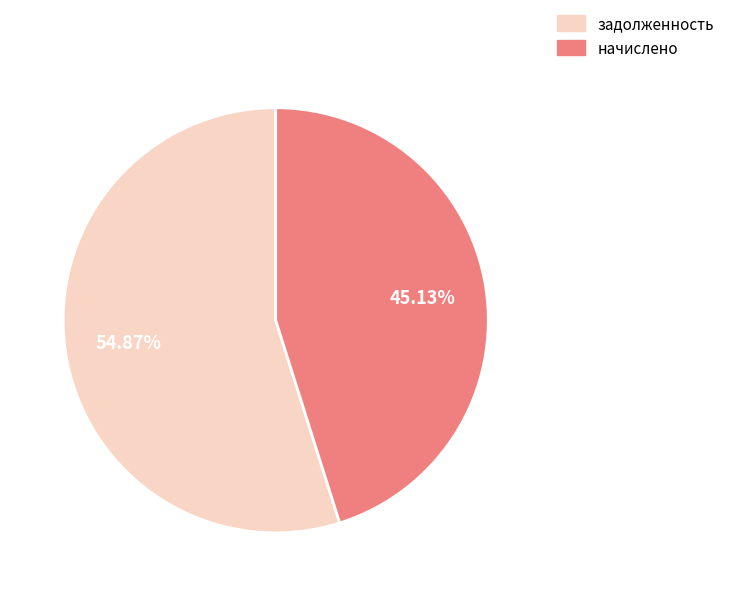

Is there a majority slice in this chart?

Yes